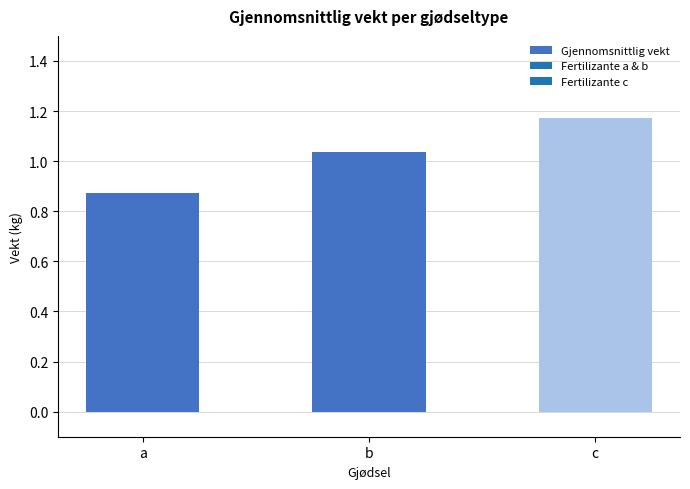

What is the difference between the maximum and minimum values?

0.3